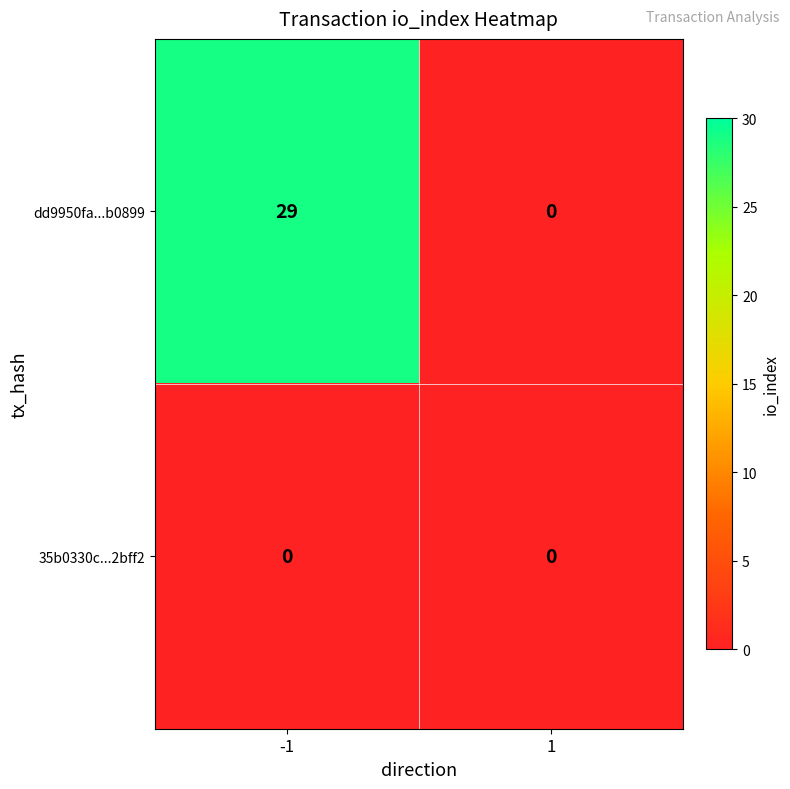

Rank the series by their average value, from lowest to highest.

35b0330c...2bff2, dd9950fa...b0899